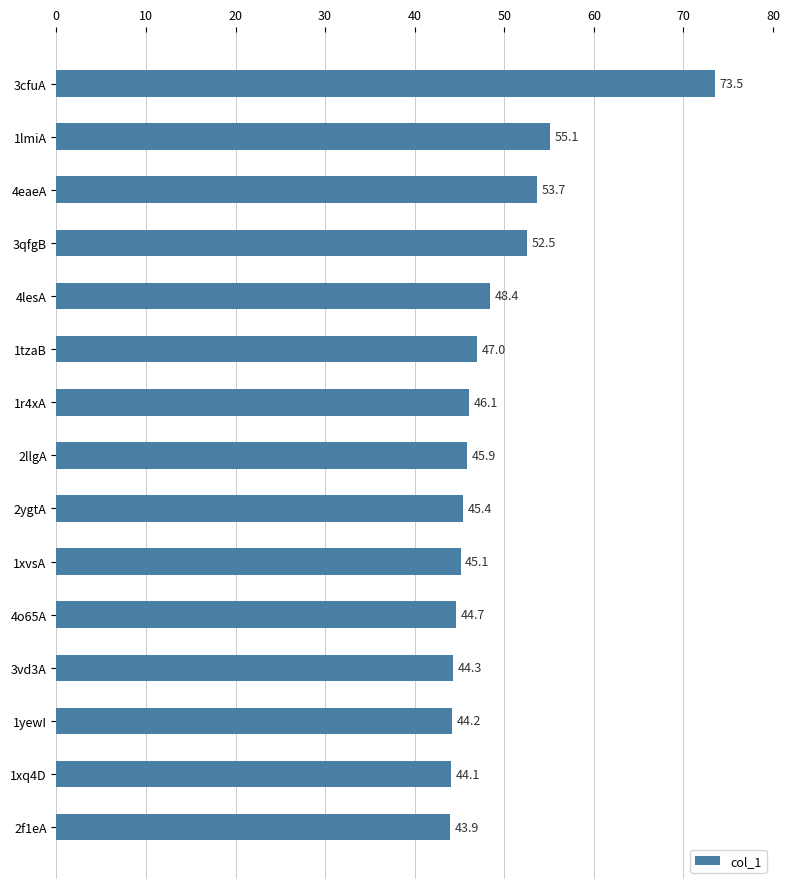

Reading bottom to top, list all the values displayed in this chart.

2f1eA=43.9	1xq4D=44.1	1yewI=44.2	3vd3A=44.3	4o65A=44.7	1xvsA=45.1	2ygtA=45.4	2llgA=45.9	1r4xA=46.1	1tzaB=47.0	4lesA=48.4	3qfgB=52.5	4eaeA=53.7	1lmiA=55.1	3cfuA=73.5